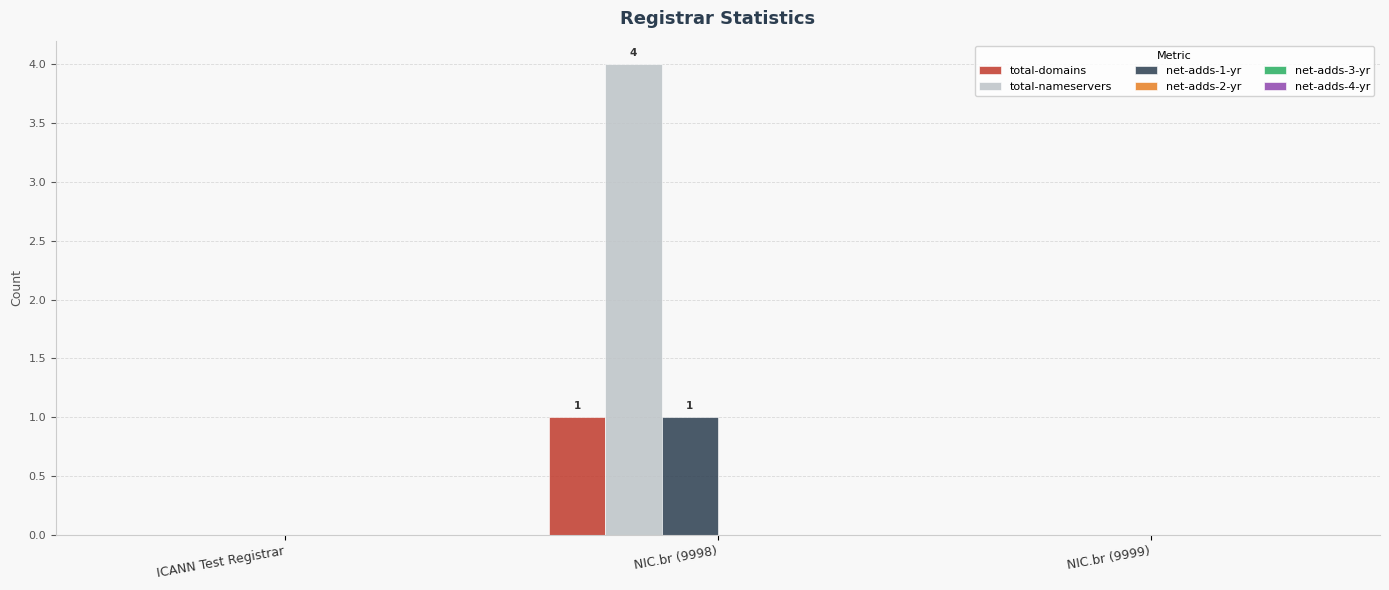

Count the net-adds-1-yr values in the range 0 to 1.

3